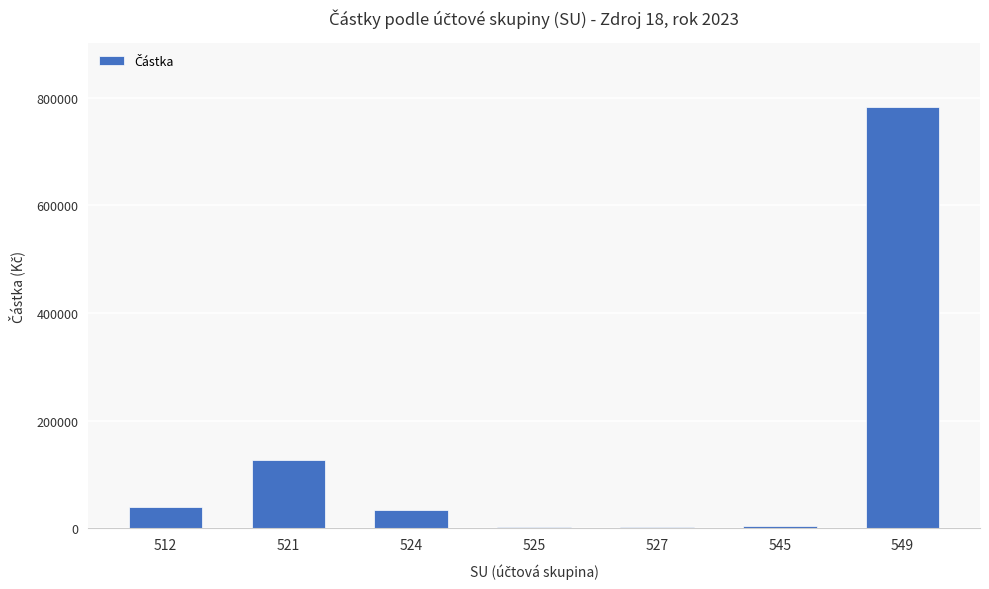

Approximately how many times larger is the value at 525 compared to 524?

0.1